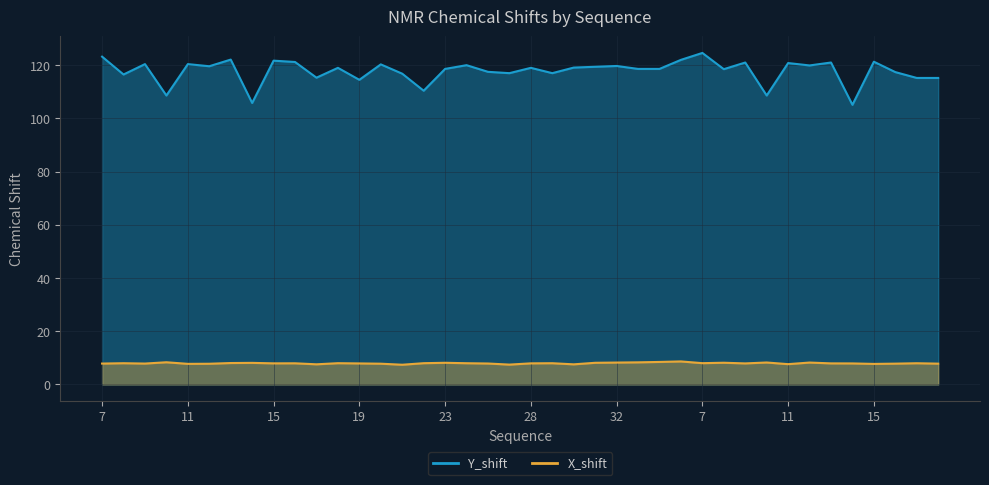

Reading right to left, what are all the values shown in this chart?

Y_shift: 115.2	115.2	117.4	121.3	105.1	121.0	119.9	120.8	108.6	121.0	118.5	124.6	122.0	118.6	118.6	119.7	119.4	119.1	117.0	119.0	117.0	117.5	120.0	118.6	110.4	116.8	120.3	114.5	119.0	115.3	121.2	121.7	105.8	122.1	119.6	120.4	108.6	120.4	116.5	123.2
X_shift: 7.8	8.0	7.8	7.7	7.9	7.9	8.2	7.6	8.2	7.9	8.2	8.0	8.7	8.5	8.3	8.2	8.1	7.6	8.0	7.9	7.5	7.9	8.0	8.1	8.0	7.4	7.8	7.9	8.0	7.6	8.0	7.9	8.1	8.1	7.8	7.7	8.3	7.8	8.0	7.8